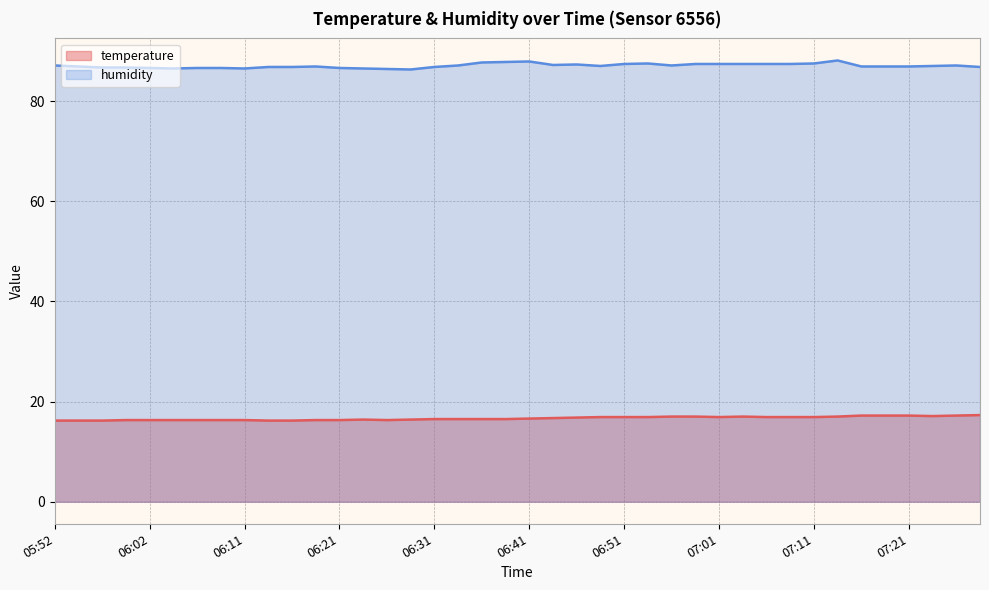

Which series has the widest spread of values?

humidity